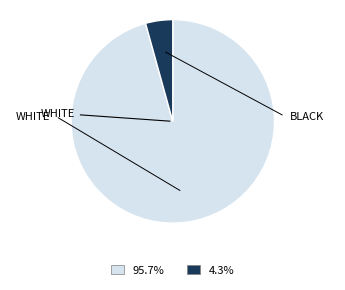

Does any single category account for the majority?

Yes